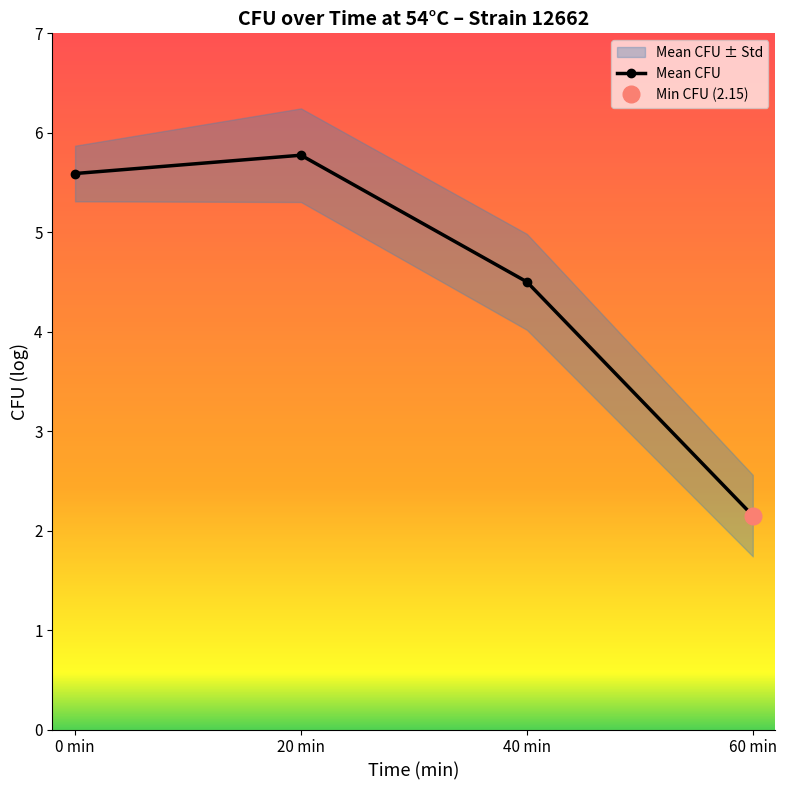

Reading left to right, extract all data points from this chart.

5.6	5.8	4.5	2.2